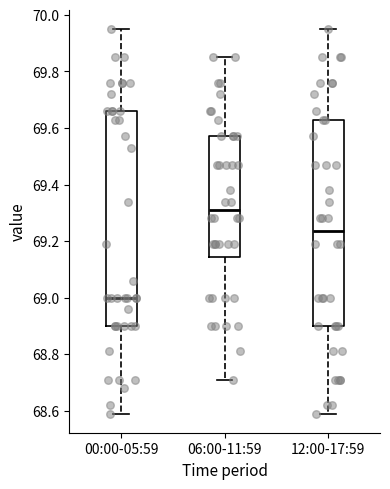

Reading left to right, transcribe this box plot: for each box, give where its median line is, the range the box spans, and where its two whiskers end, as read against the y-axis. The values are not printed on the chart, so give them approximately, as read against the axis.

00:00-05:59: median 69.00, box 68.90 to 69.66, whiskers 68.60 to 69.96
06:00-11:59: median 69.32, box 69.14 to 69.58, whiskers 68.72 to 69.86
12:00-17:59: median 69.24, box 68.90 to 69.64, whiskers 68.60 to 69.96